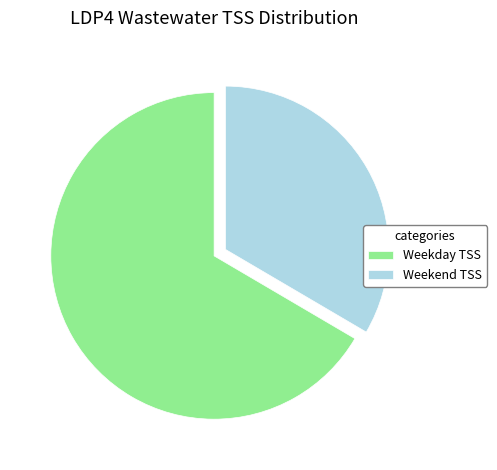

Rank the categories by value from highest to lowest.

Weekday TSS, Weekend TSS